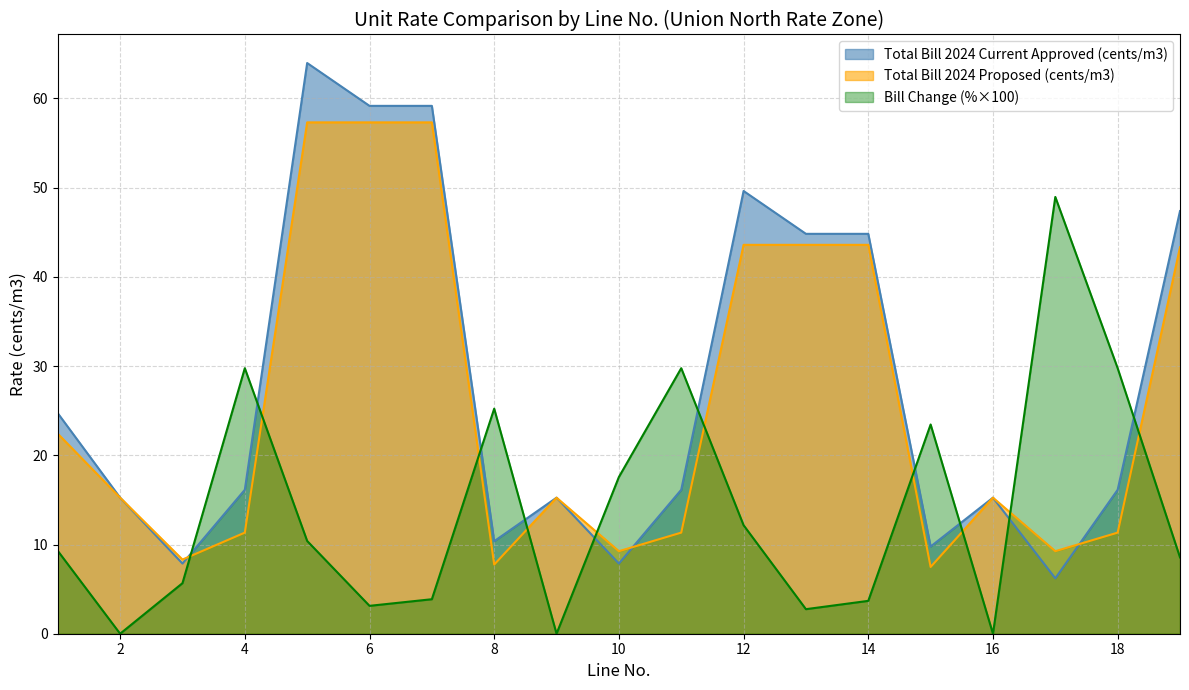

Reading right to left, what are all the values shown in this chart?

Total Bill 2024 Proposed (cents/m3): 19=43.3	18=11.3	17=9.3	16=15.2	15=7.5	14=43.6	13=43.6	12=43.6	11=11.3	10=9.3	9=15.2	8=7.8	7=57.3	6=57.3	5=57.3	4=11.3	3=8.3	2=15.2	1=22.4
Total Bill 2024 Current Approved (cents/m3): 19=47.4	18=16.1	17=6.2	16=15.2	15=9.8	14=44.8	13=44.8	12=49.6	11=16.1	10=7.9	9=15.2	8=10.4	7=59.2	6=59.2	5=64.0	4=16.1	3=7.9	2=15.2	1=24.7
Bill Change (%): 19=8.6	18=29.8	17=49.0	16=0.0	15=23.5	14=3.7	13=2.8	12=12.2	11=29.8	10=17.6	9=0.0	8=25.2	7=3.9	6=3.1	5=10.4	4=29.8	3=5.7	2=0.0	1=9.3